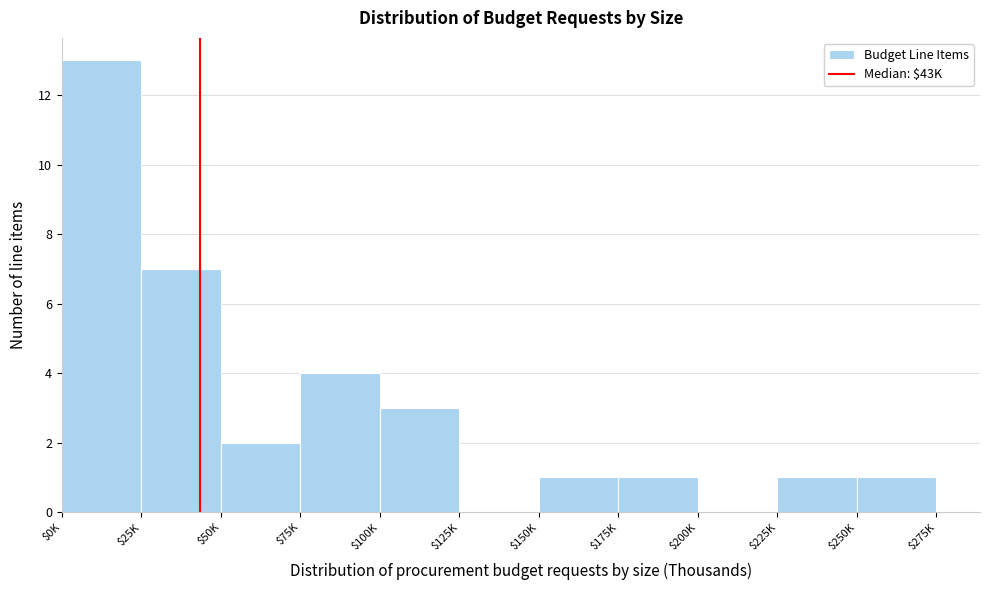

Which label corresponds to the largest value in the chart?

$0K